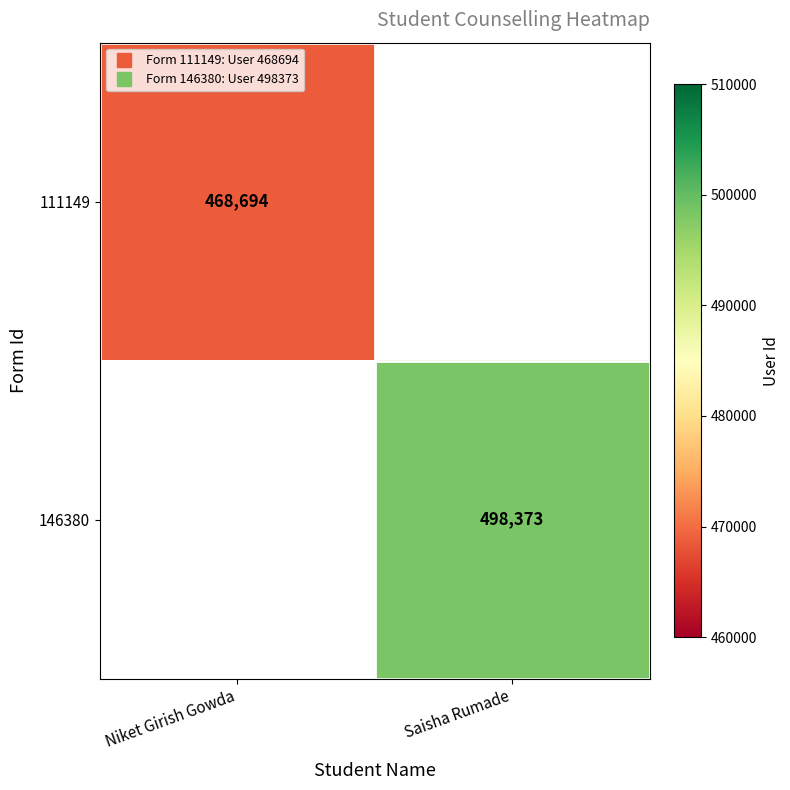

Which category has the lowest value across all series?

Niket Girish Gowda